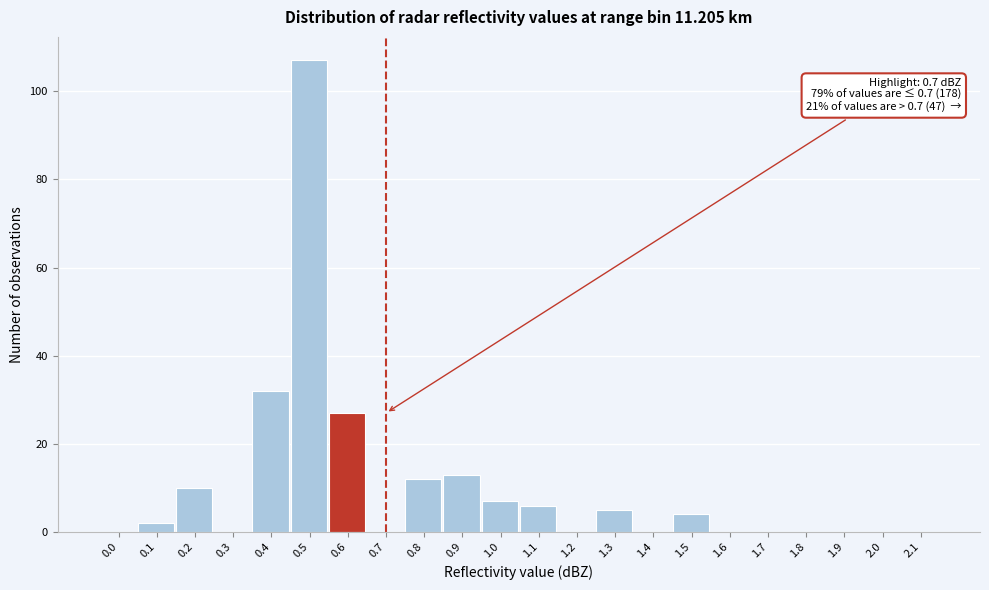

Reading left to right, transcribe all the data shown in this chart.

0.0=0	0.1=2	0.2=10	0.3=0	0.4=32	0.5=107	0.6=27	0.7=0	0.8=12	0.9=13	1.0=7	1.1=6	1.2=0	1.3=5	1.4=0	1.5=4	1.6=0	1.7=0	1.8=0	1.9=0	2.0=0	2.1=0